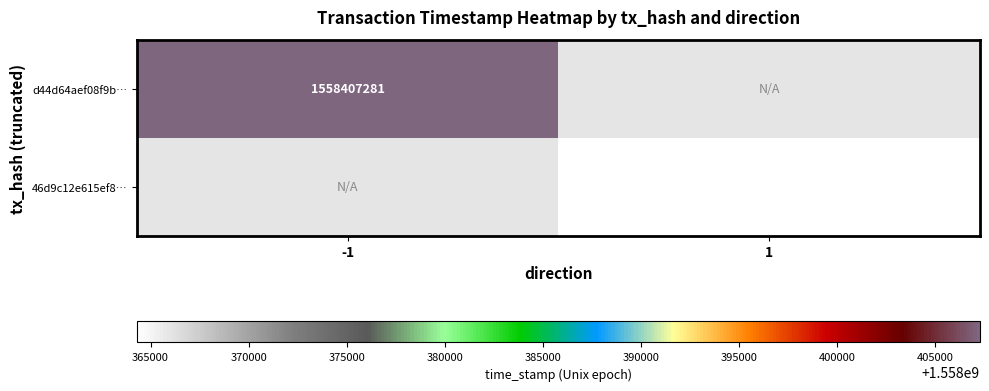

Which has a higher value, 1 or -1?

-1